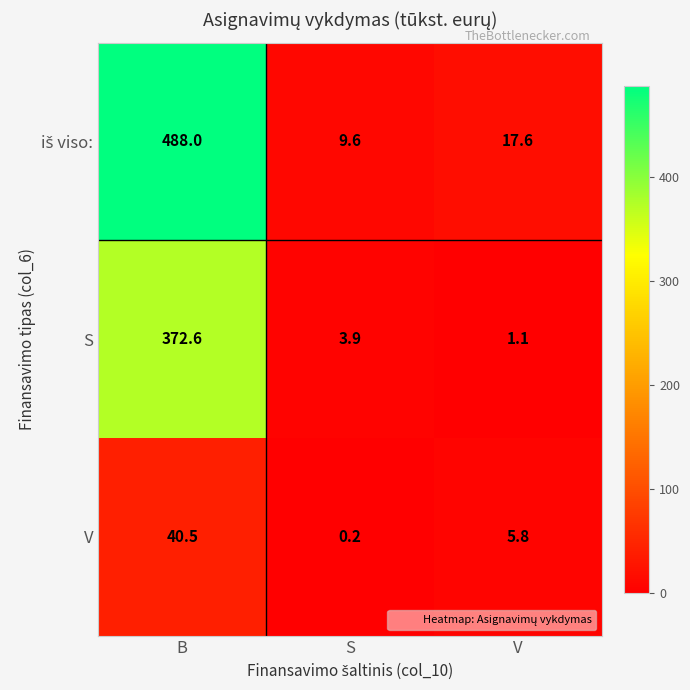

What is the difference between the maximum and minimum values in the V series?

40.3